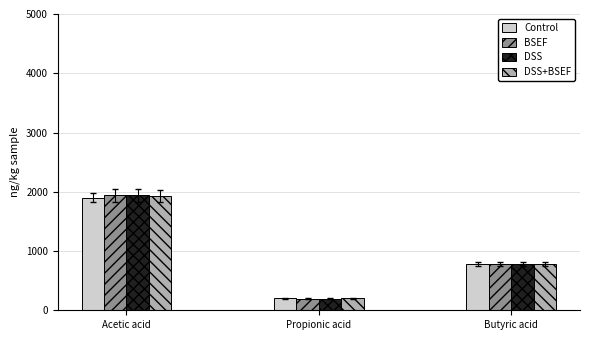

What is the difference between the maximum and minimum values in the BSEF series?

1740.3